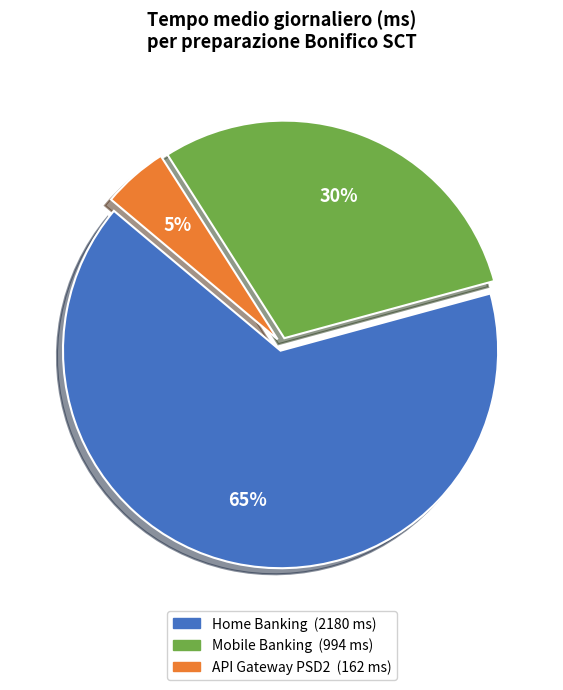

Is there a majority slice in this chart?

Yes